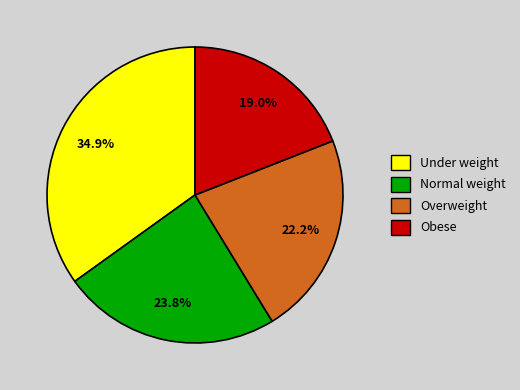

Between Normal weight and Obese, which is larger?

Normal weight